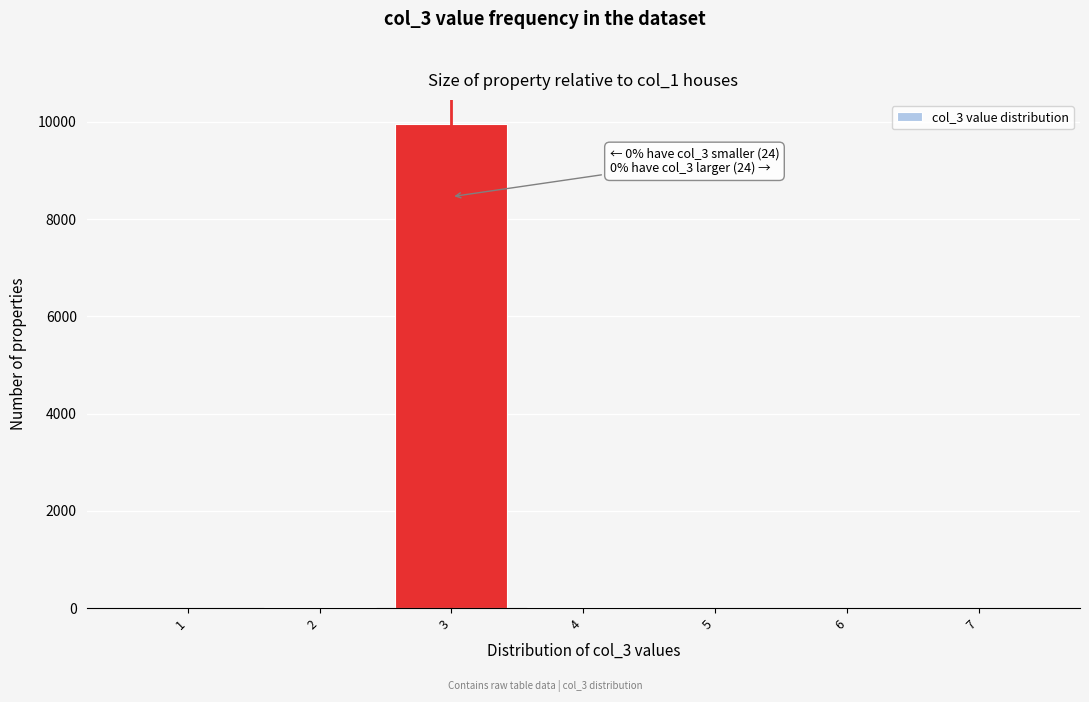

Which range on the x-axis has the tallest bar?

2.5 to 3.5